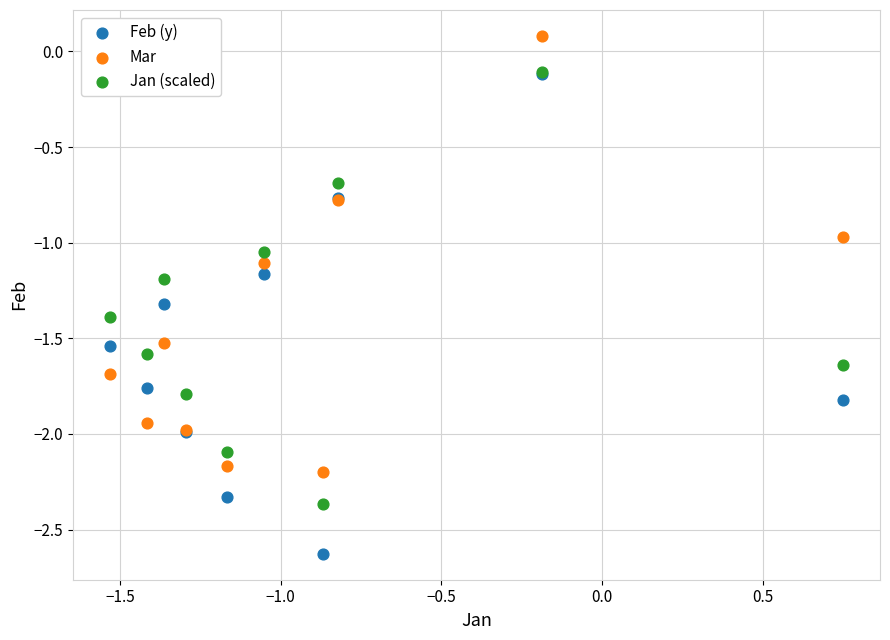

Which series contains the highest Y value?

Mar